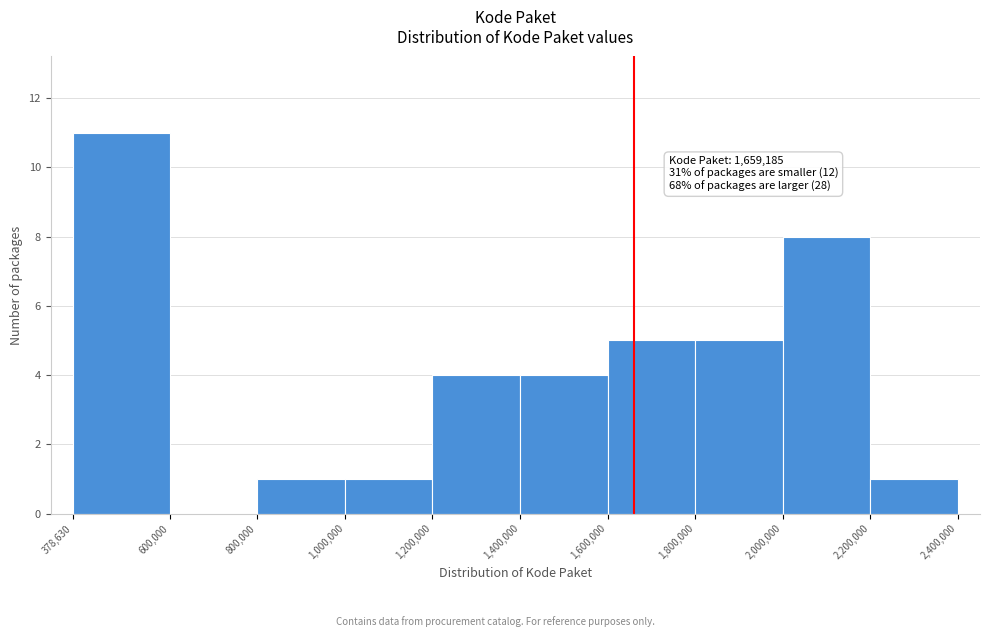

Which range on the x-axis has the tallest bar?

378,630 to 600,000